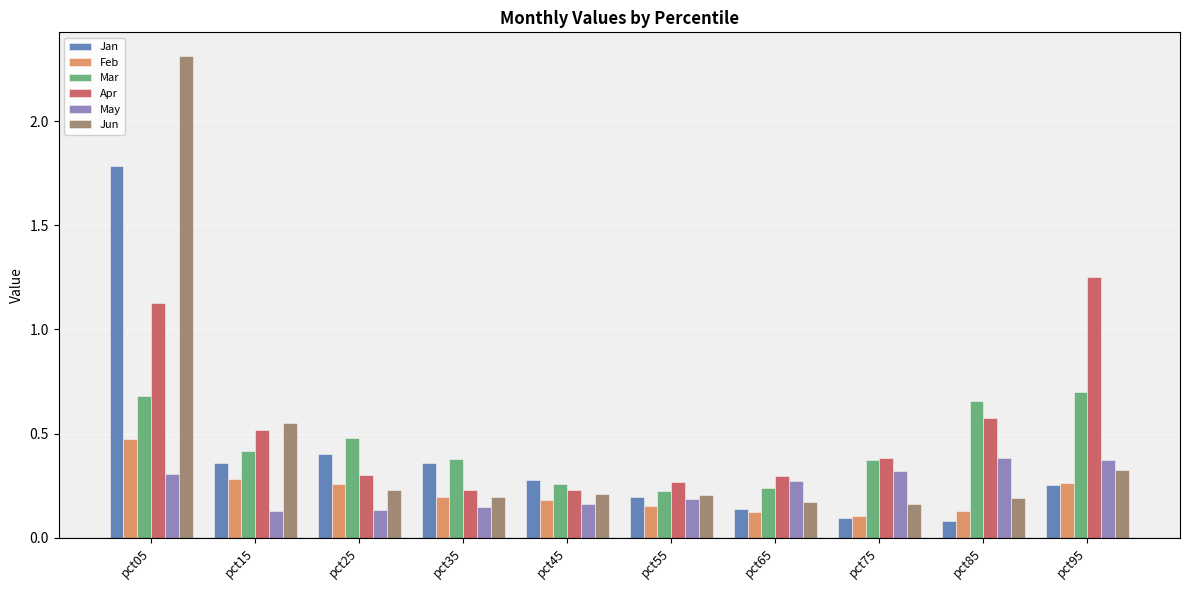

True or false: Jan has a value of 0.1 at pct75.

True